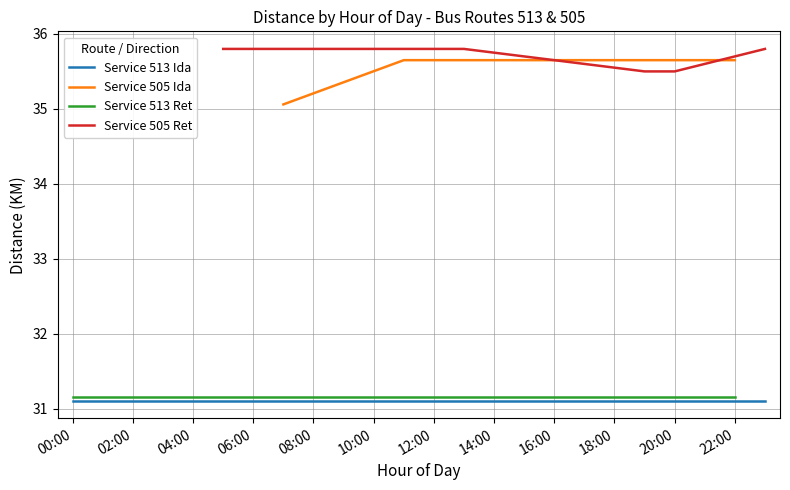

What is the minimum value for Service 513 (Ida)?

31.1